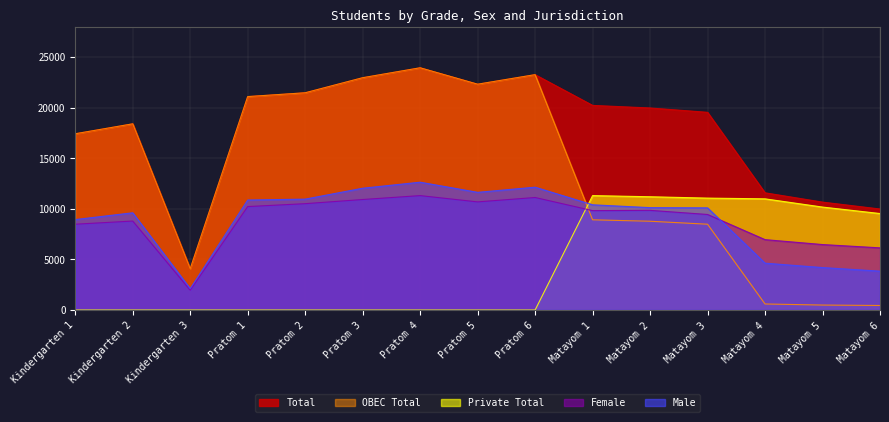

At which label does Total first exceed 19961?

Pratom 1